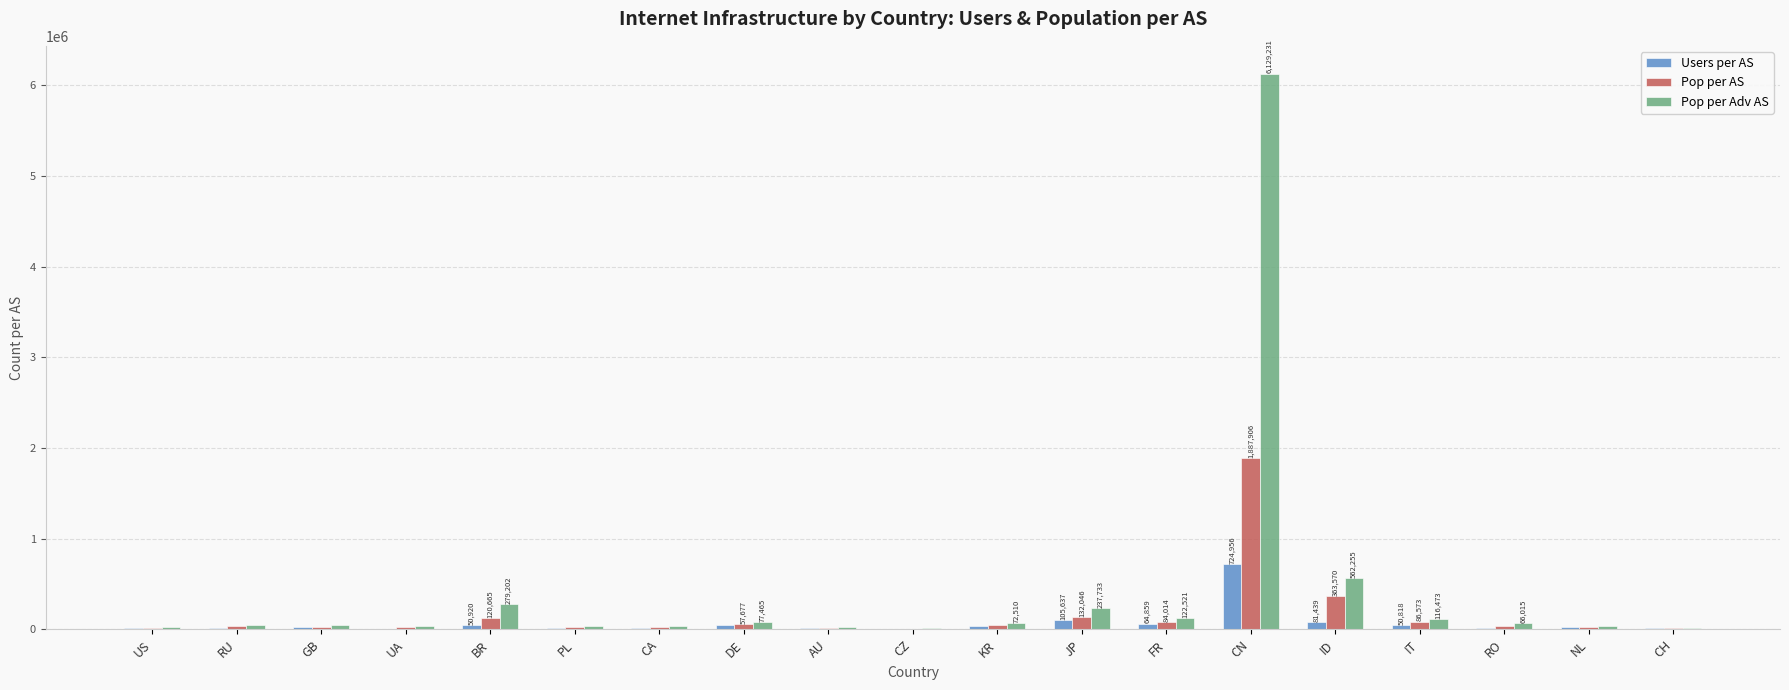

Does the chart contain stacked bars?

No